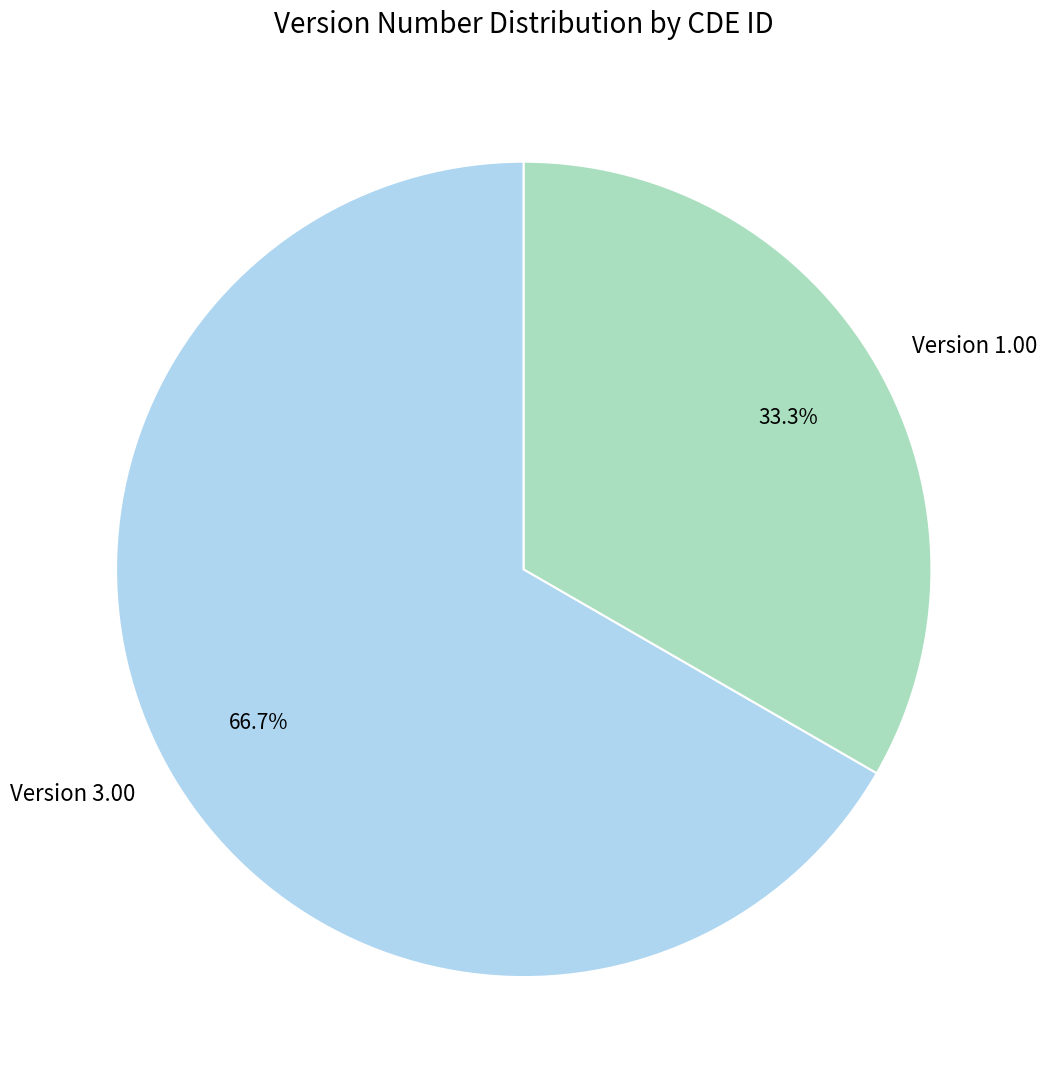

Approximately how many times larger is the value at Version 3.00 compared to Version 1.00?

2.0